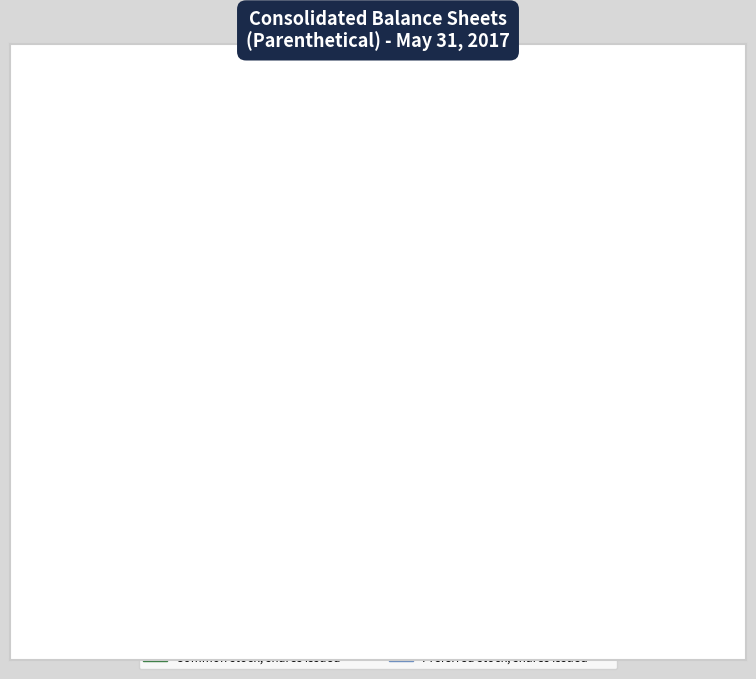

Which slice represents more than half of the pie?

Preferred stock, shares authorized